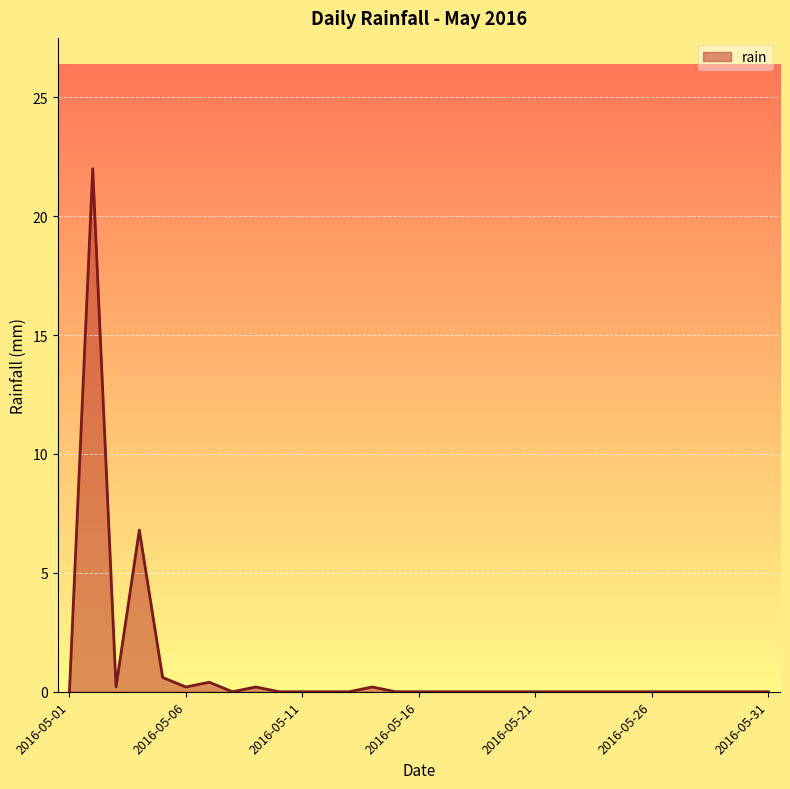

What is the difference between the maximum and minimum values?

22.0